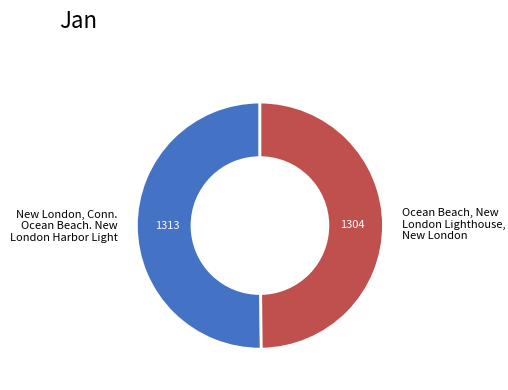

Approximately how many times larger is the value at New London, Conn. Ocean Beach. New London Harbor Light compared to Ocean Beach, New London Lighthouse, New London?

1.0